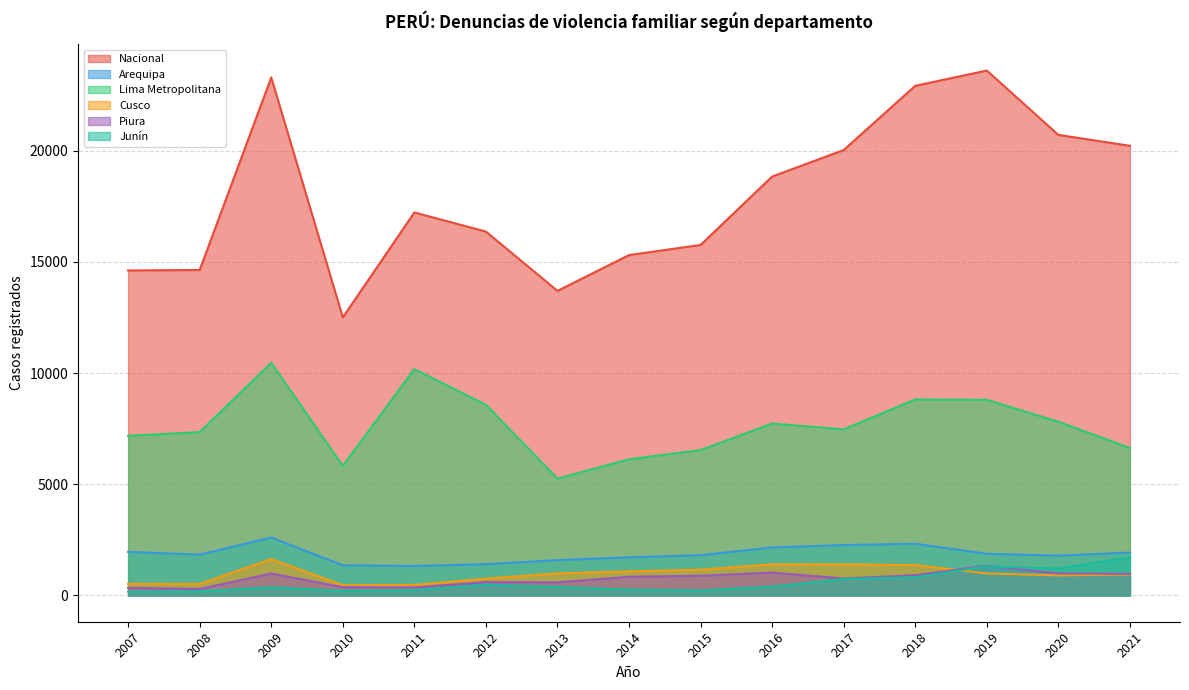

Count the number of categories in the chart.

15